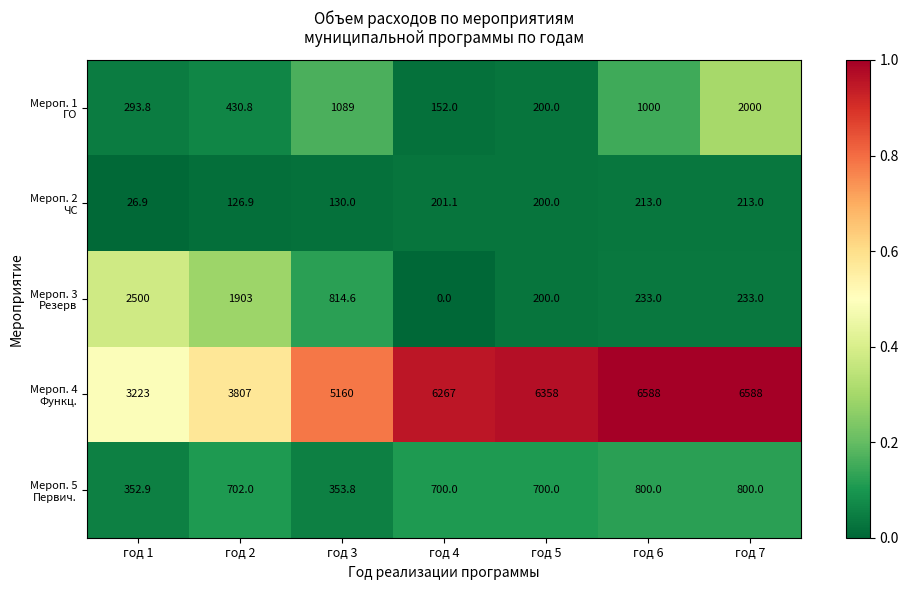

At how many categories does at least one series exceed 4963?

5